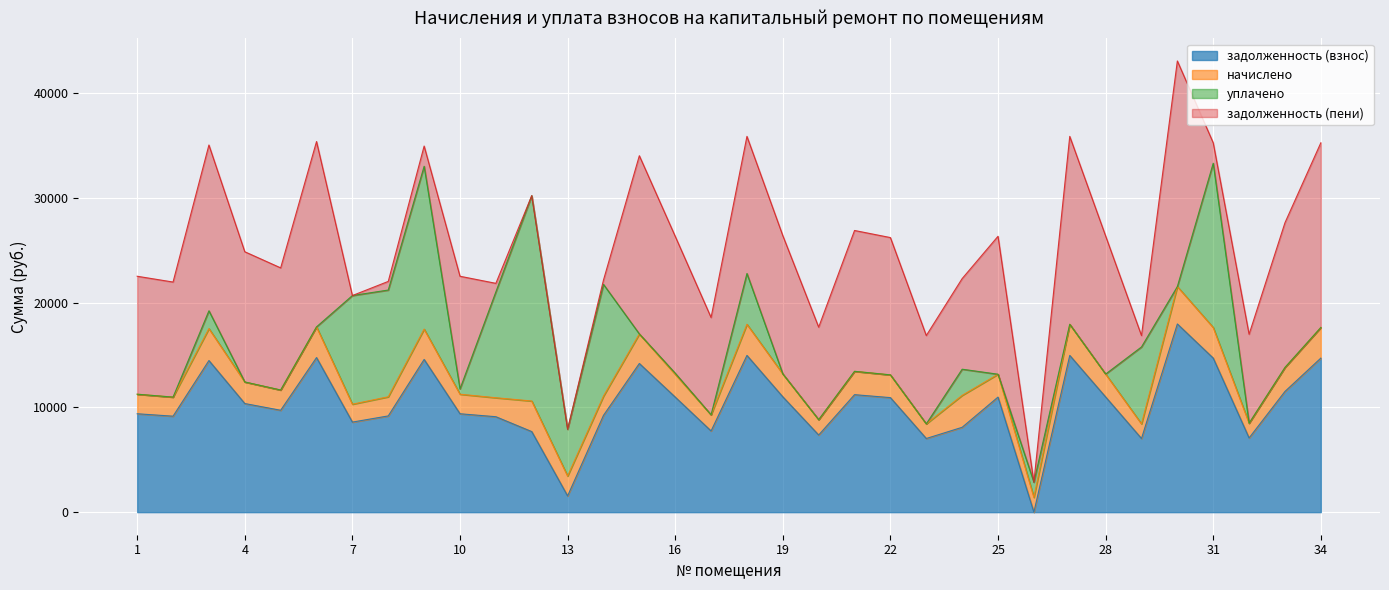

At how many categories does at least one series exceed 17514?

5